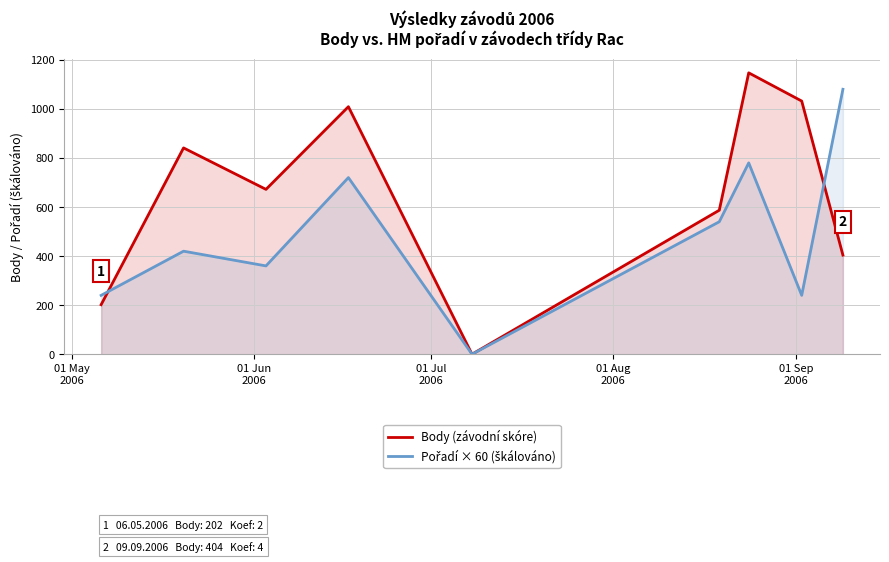

Which series has the largest total across all categories?

Body (závodní skóre)